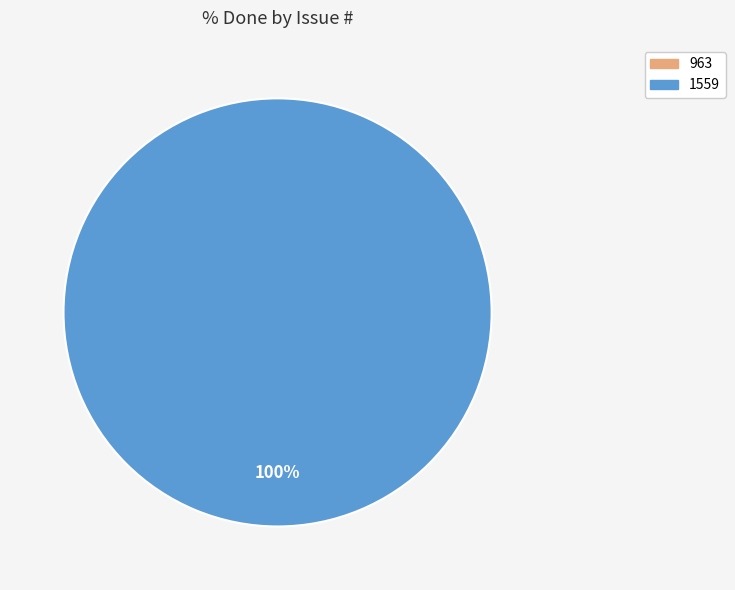

Is there any slice that represents more than half of the pie?

Yes